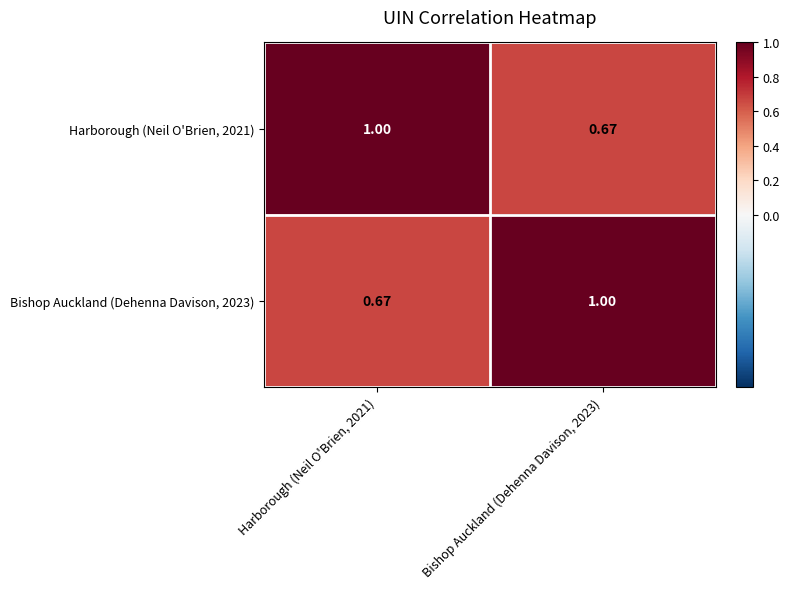

How many data points in Bishop Auckland (Dehenna Davison, 2023) are less than 1?

1